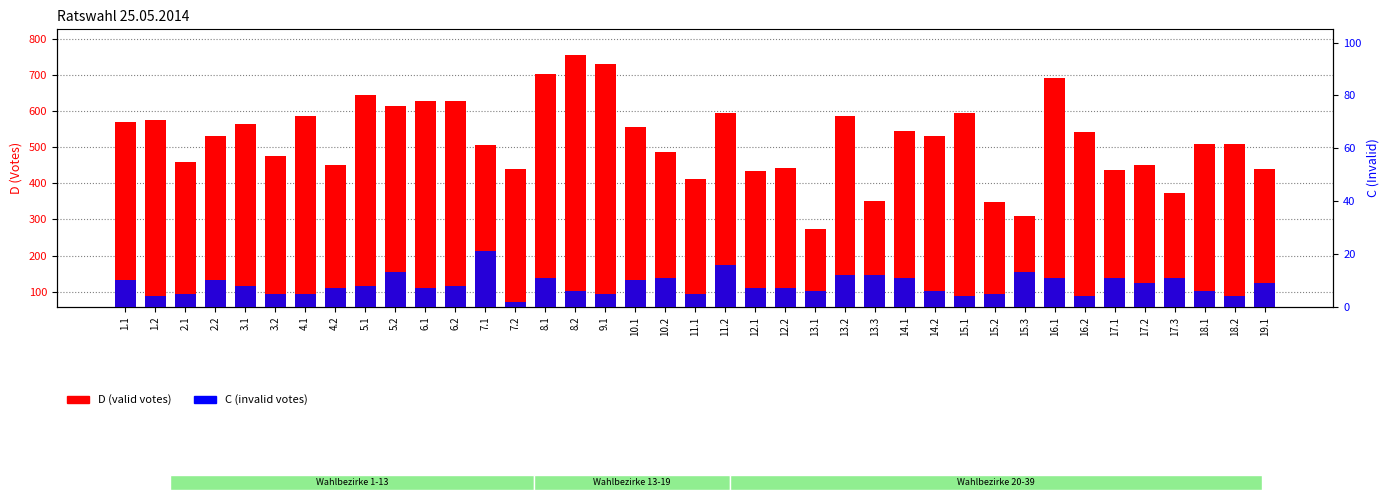

What value does the D (valid votes) series have at 6.2, to the nearest 10?

630